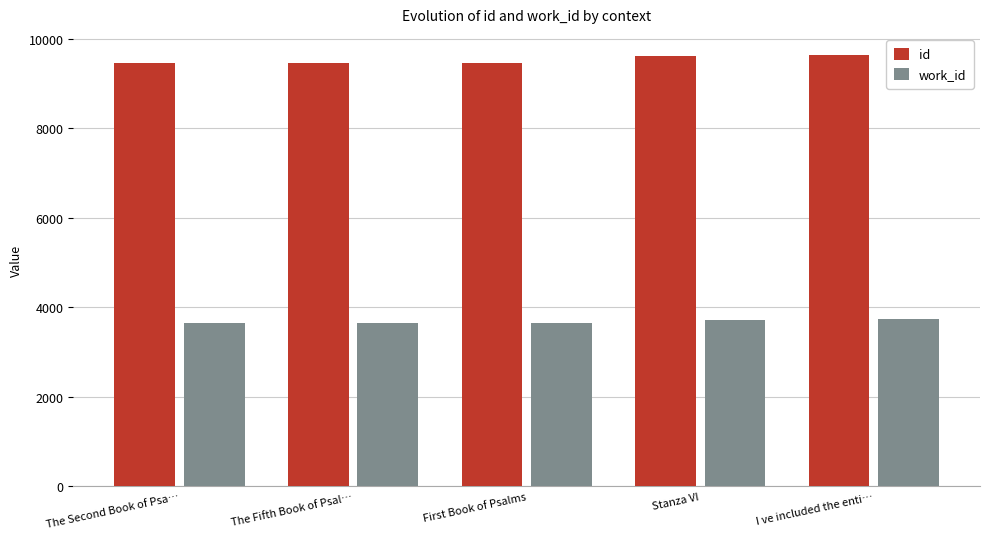

Is it true that work_id equals 1417 at The Fifth Book of Psal…?

False